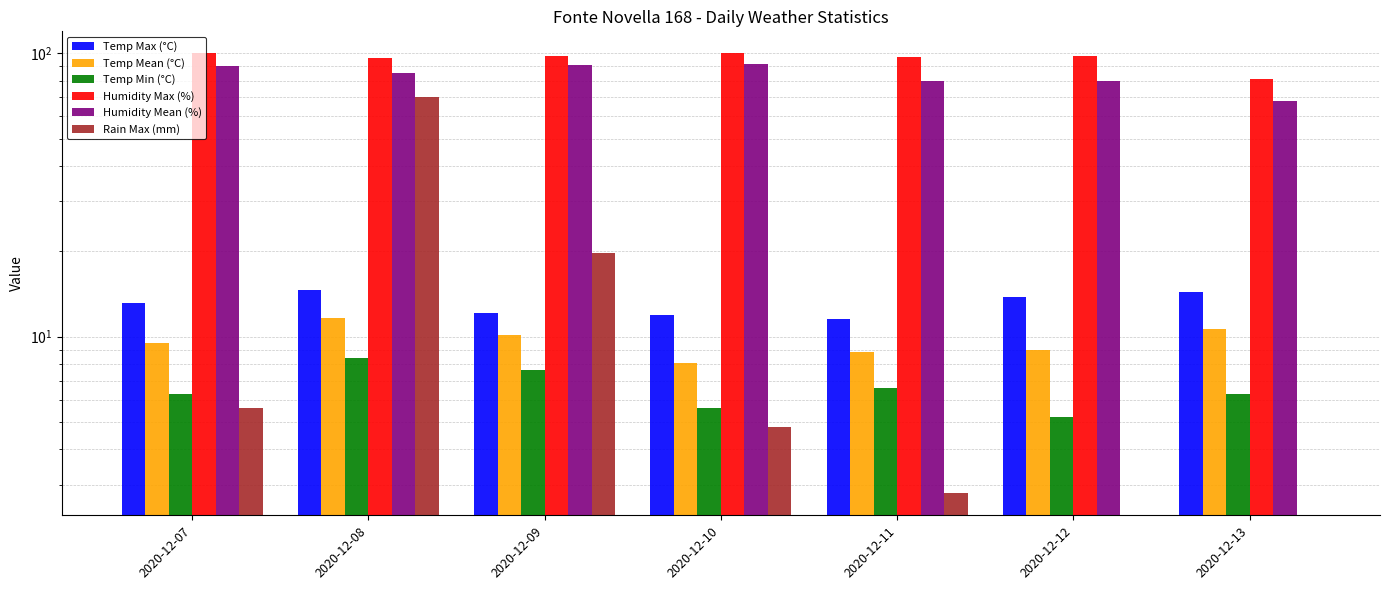

The Temp Min (°C) series shows 13.8 at 2020-12-08. True or false?

False